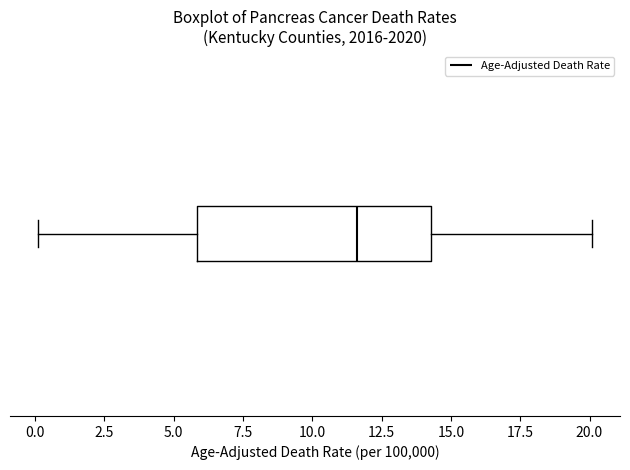

Read this box plot against the x-axis: the position of the median line, the range covered by the box, and the ends of both whiskers. The values are not printed on the chart, so give them approximately, as read against the axis.

median 11.5, box 6.0 to 14.5, whiskers 0.0 to 20.0